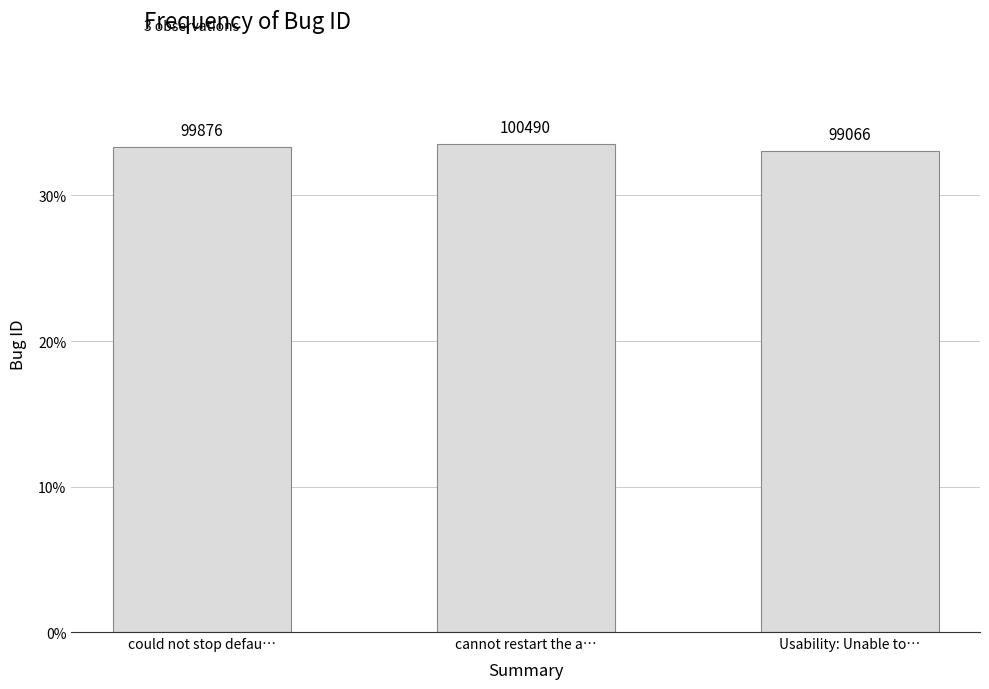

Reading right to left, transcribe all the data shown in this chart.

99066	100490	99876